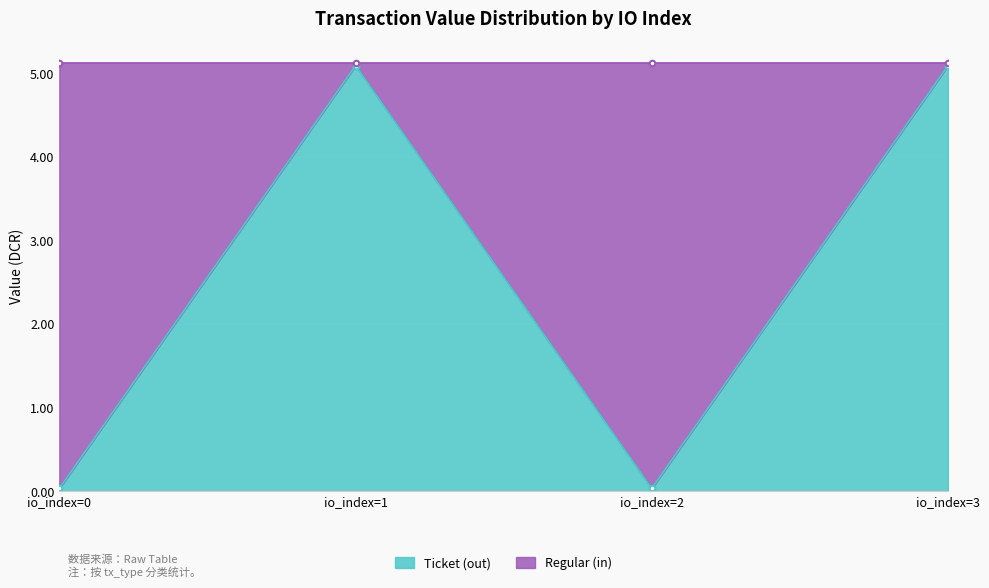

Between io_index=2 and io_index=0, which is larger?

io_index=2